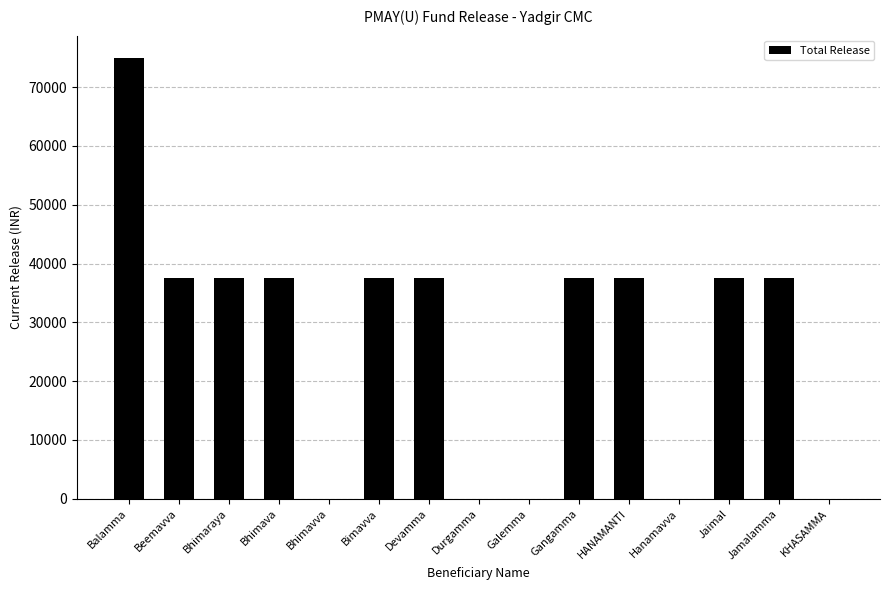

What is the sum of the values at Beemavva and Devamma?

75000